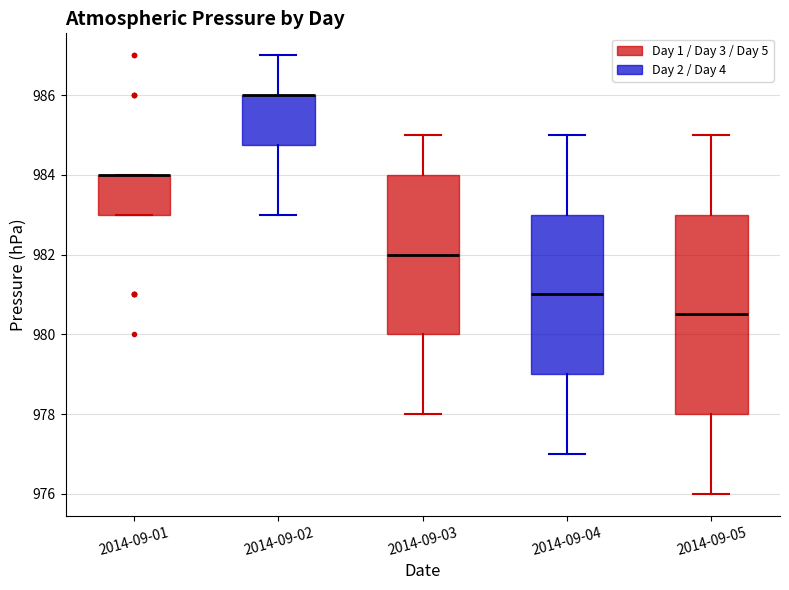

Reading left to right, transcribe this box plot: for each box, give where its median line is, the range the box spans, and where its two whiskers end, as read against the y-axis. The values are not printed on the chart, so give them approximately, as read against the axis.

2014-09-01: median 984.0 (drawn on the box's upper edge), box 983.0 to 984.0, whiskers 983.0 to 984.0
2014-09-02: median 986.0 (drawn on the box's upper edge), box 984.8 to 986.0, whiskers 983.0 to 987.0
2014-09-03: median 982.0, box 980.0 to 984.0, whiskers 978.0 to 985.0
2014-09-04: median 981.0, box 979.0 to 983.0, whiskers 977.0 to 985.0
2014-09-05: median 980.6, box 978.0 to 983.0, whiskers 976.0 to 985.0